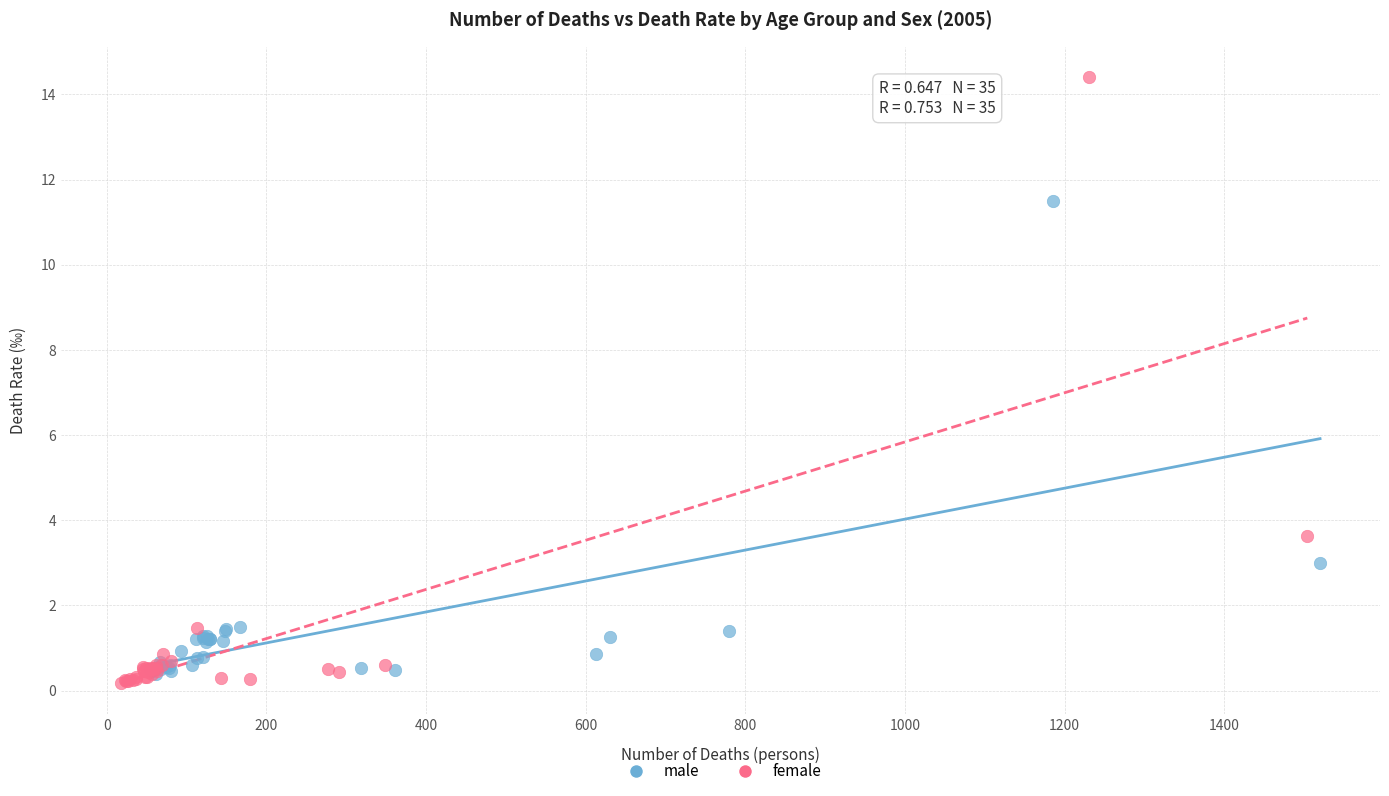

Which series has the largest Y range (max minus min)?

female